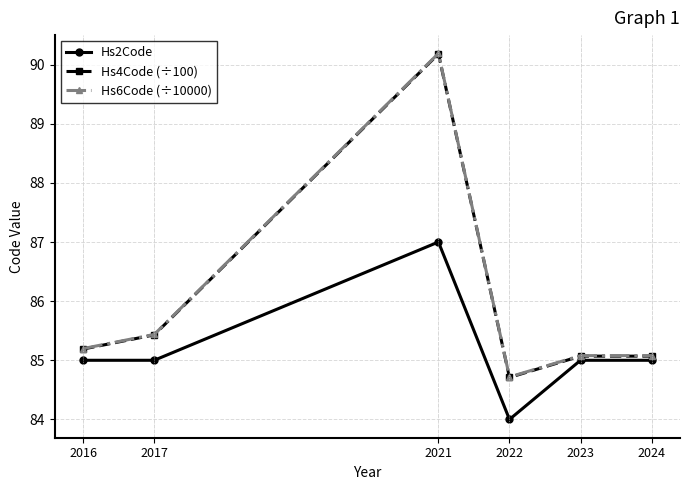

At which category does the chart reach its minimum across all series?

2022